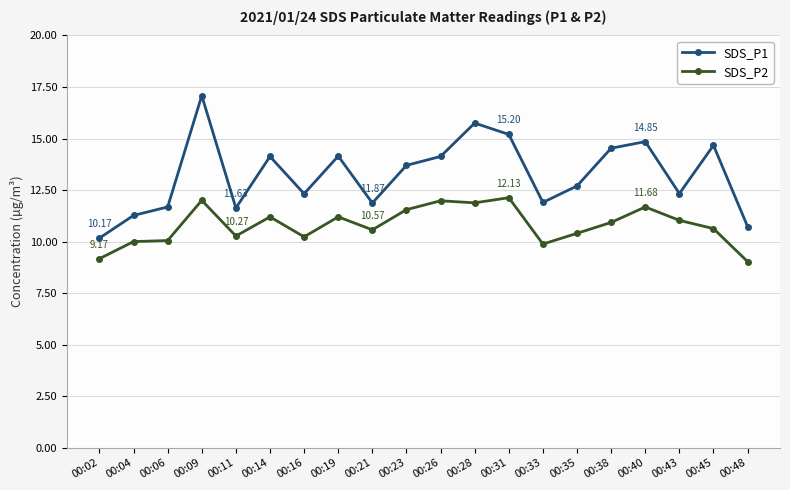

What is the spread (max minus min) of values at 00:21?

1.3